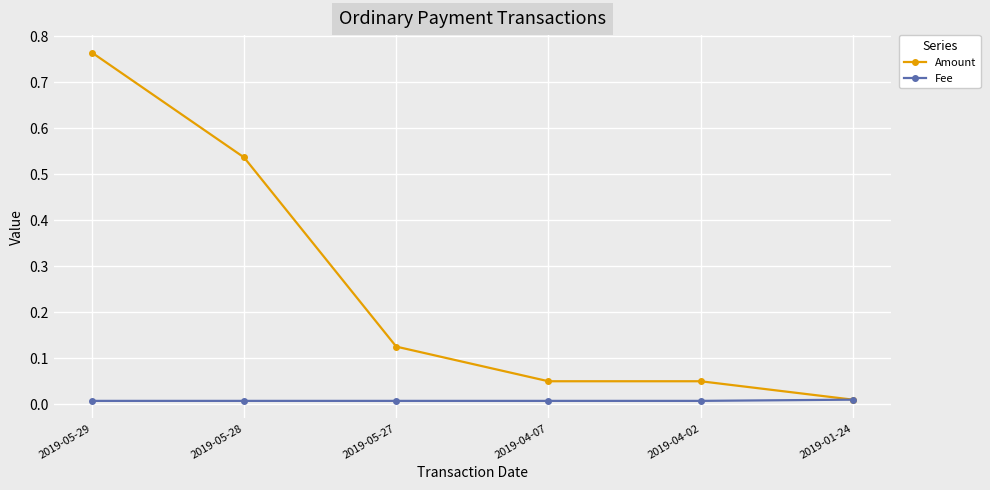

At which category is the sum across all series the highest?

2019-05-29